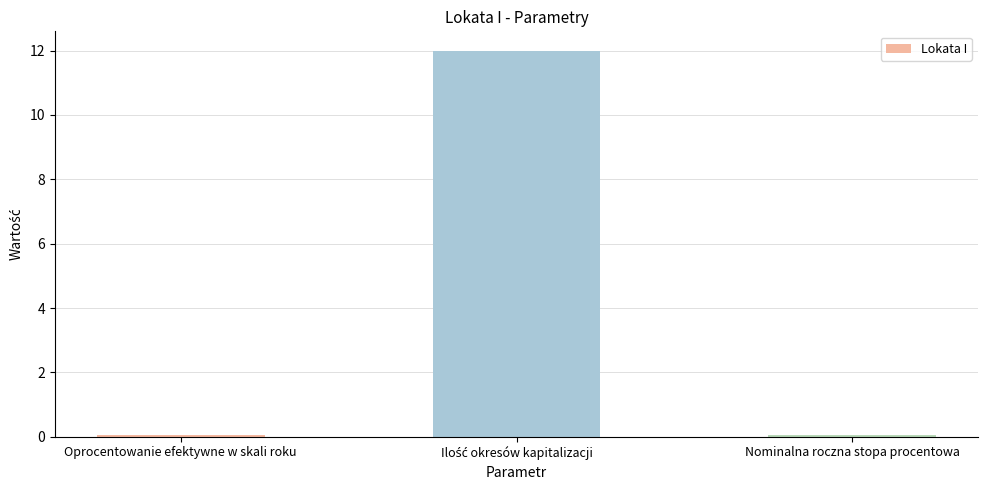

At which label is the value closest to 6?

Oprocentowanie efektywne w skali roku